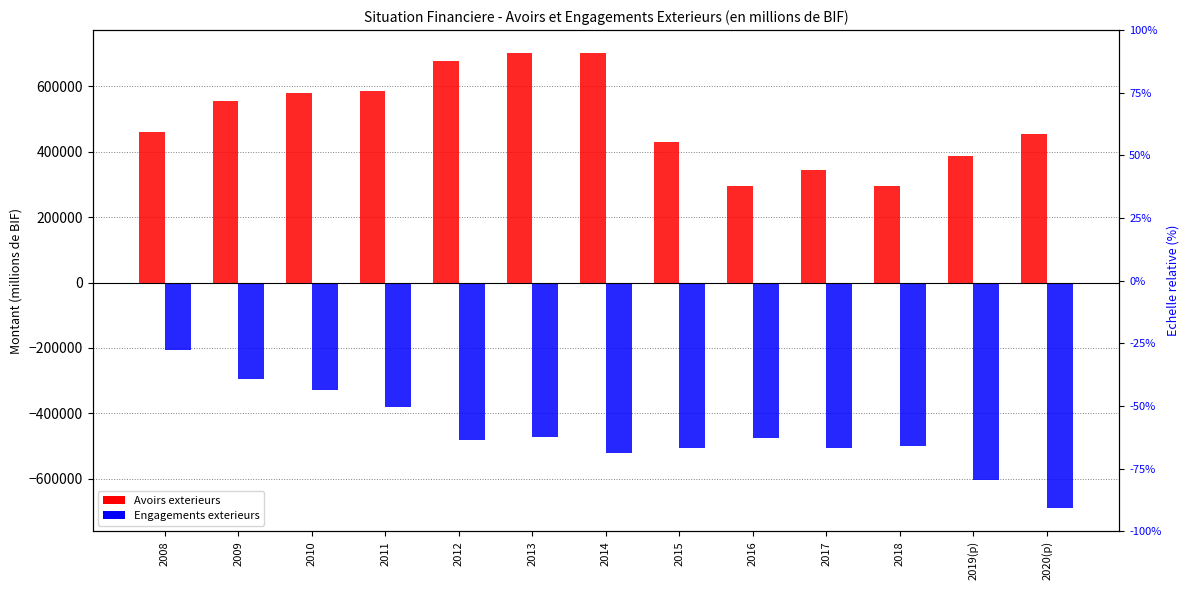

What is the difference between the Engagements exterieurs values at 2017 and 2008?

297491.9